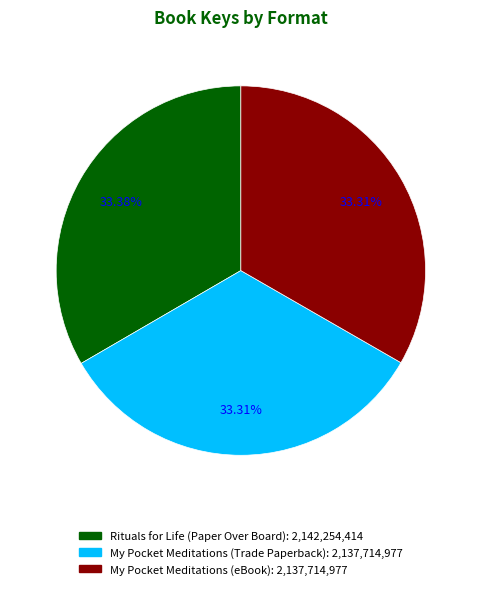

Is My Pocket Meditations (eBook) the majority of the pie?

No